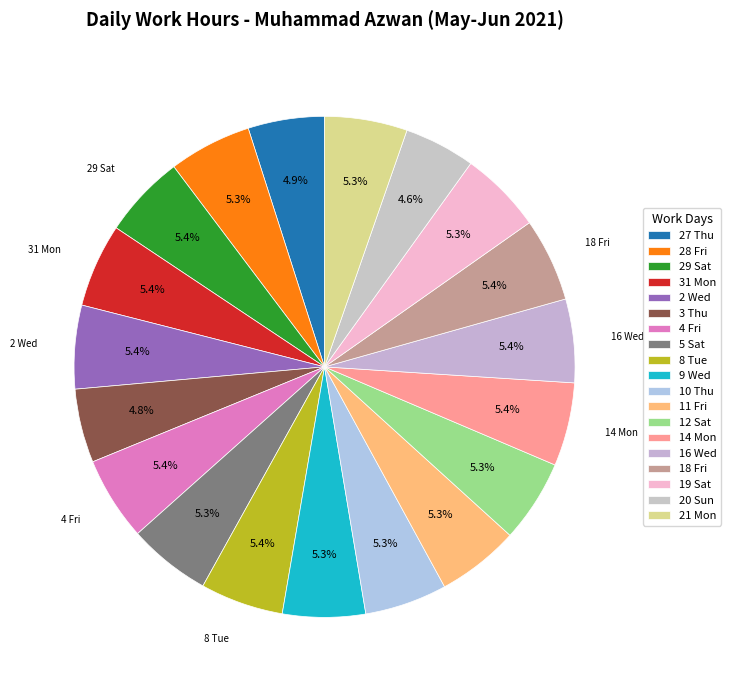

Count the number of slices in the pie.

19